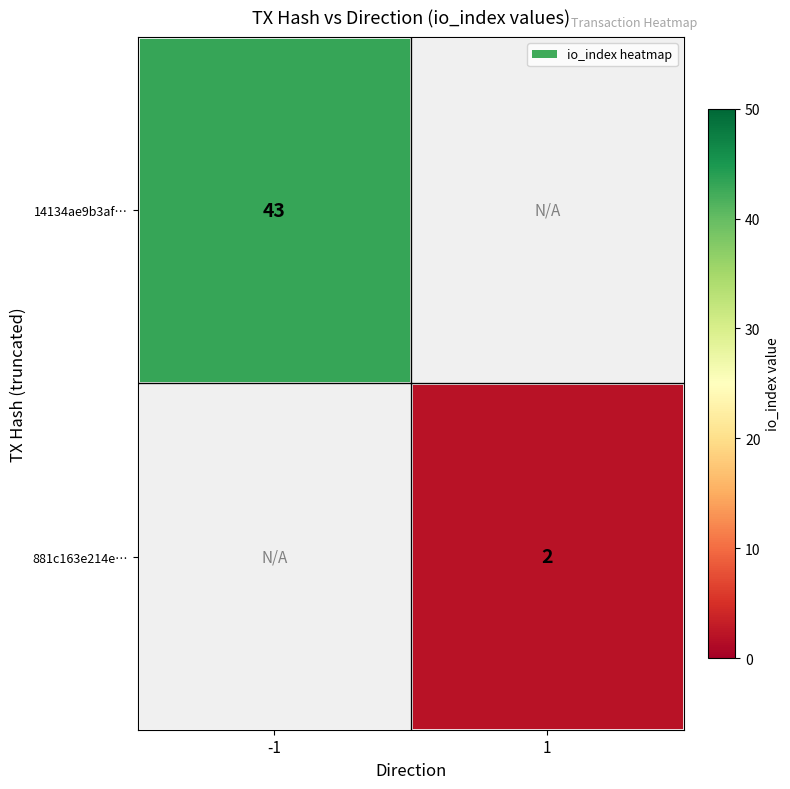

Is it true that 14134ae9b3af… equals 10 at -1?

False